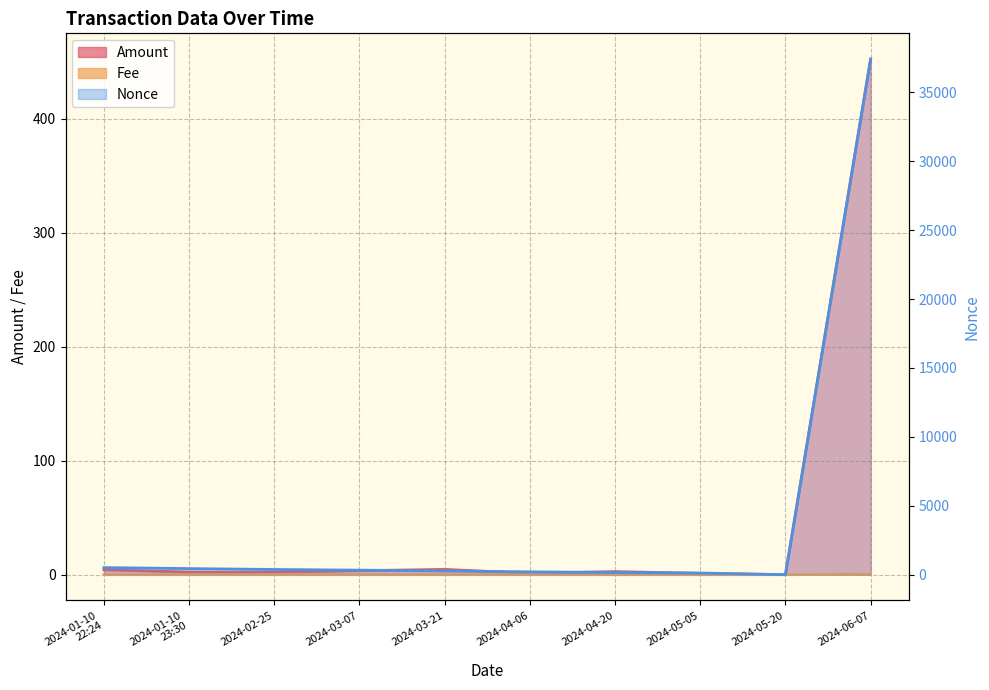

The Nonce series shows 272.0 at 2024-03-21. True or false?

True